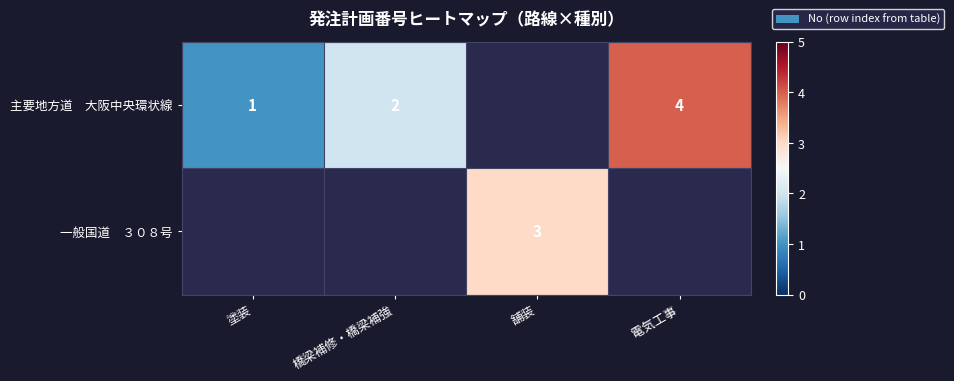

Which has a higher value, 舗装 or 塗装?

塗装